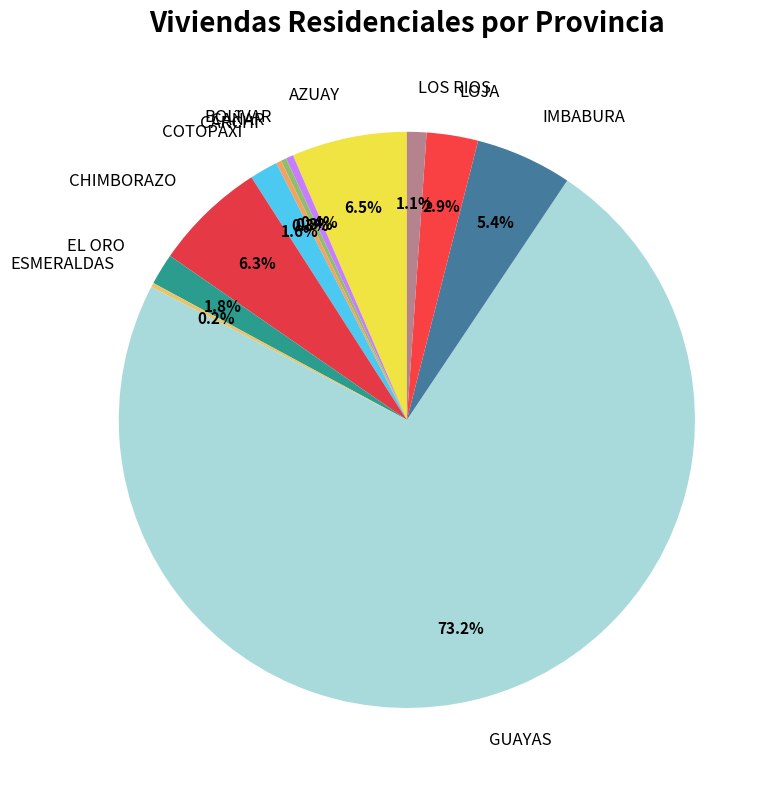

To the nearest percent, what portion does GUAYAS represent?

73%